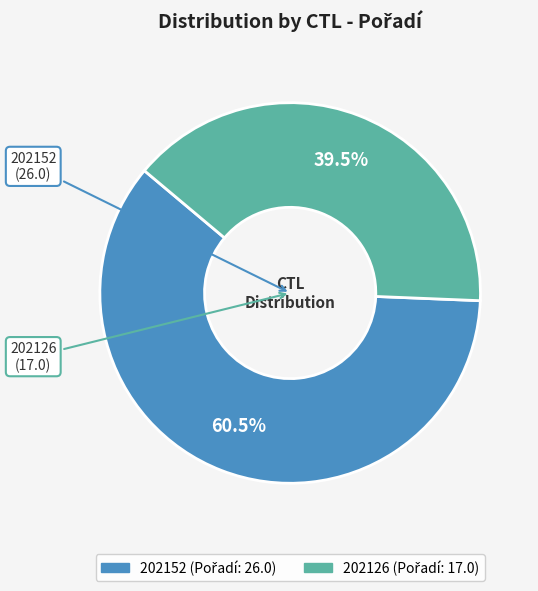

Which category has the smallest portion of the pie?

202126